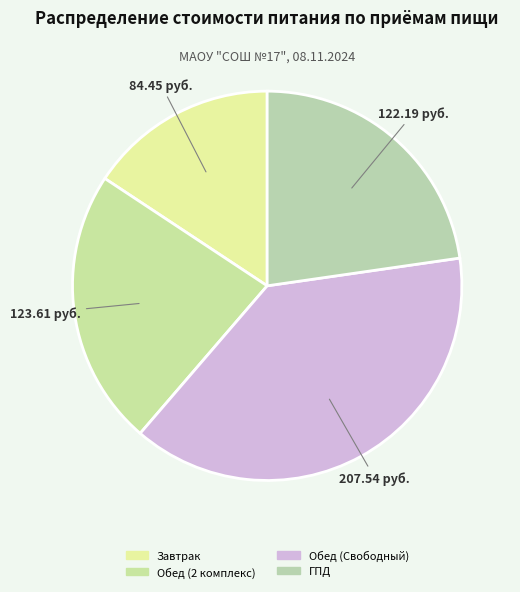

To the nearest percent, what is the average slice percentage?

25%